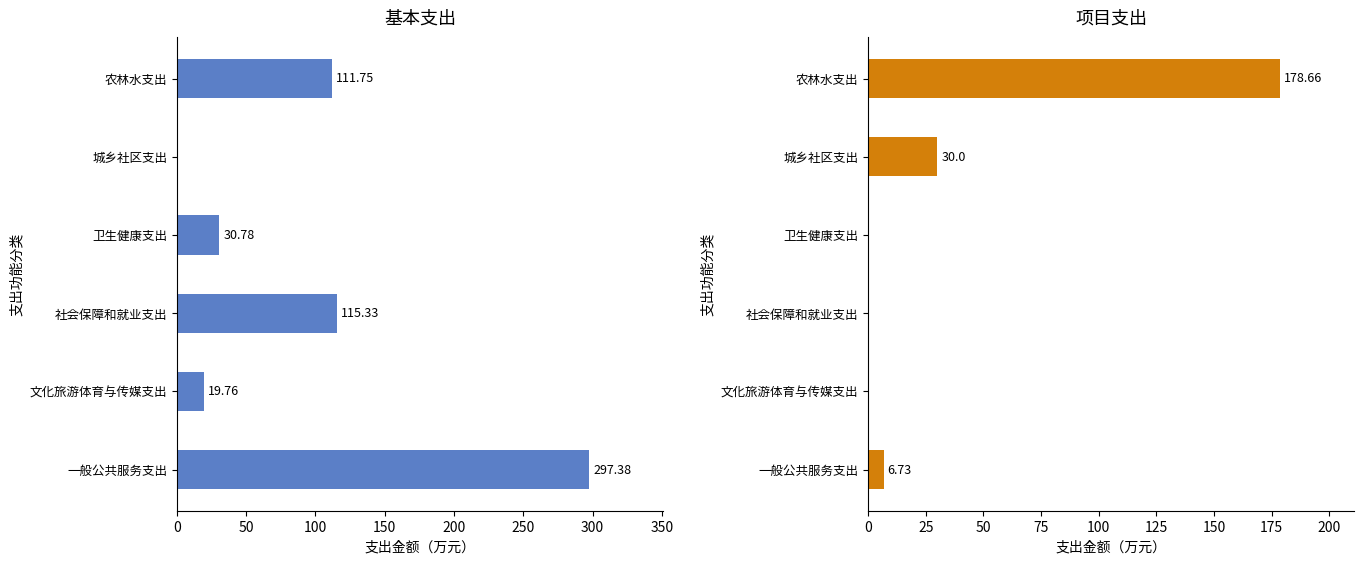

Reading left to right, list all the values displayed in this chart.

基本支出: 297.4	19.8	115.3	30.8	0.0	111.8
项目支出: 6.7	0.0	0.0	0.0	30.0	178.7